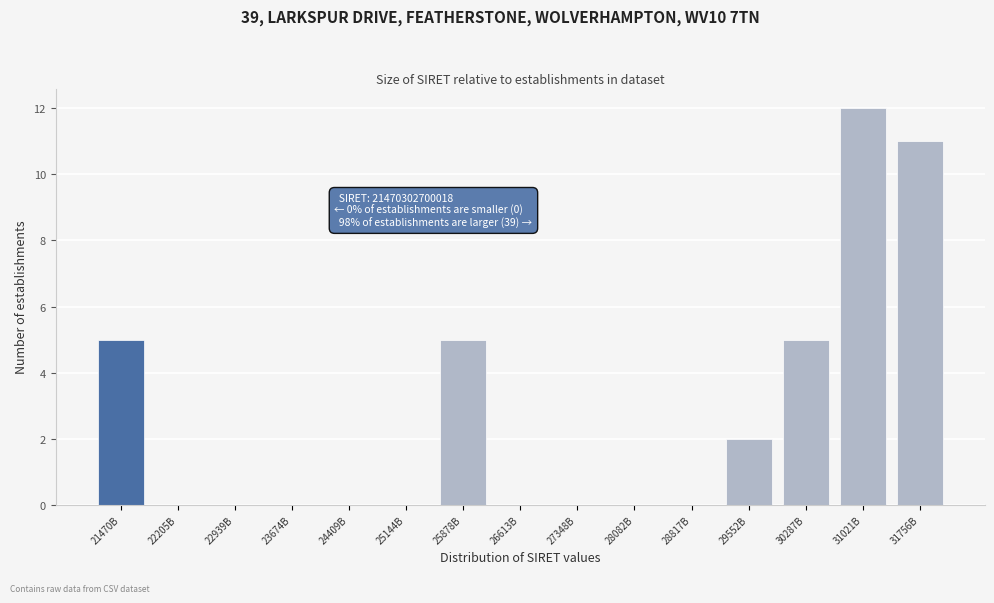

Reading left to right, extract all data points from this chart.

21470B=5	22205B=0	22939B=0	23674B=0	24409B=0	25144B=0	25878B=5	26613B=0	27348B=0	28082B=0	28817B=0	29552B=2	30287B=5	31021B=12	31756B=11